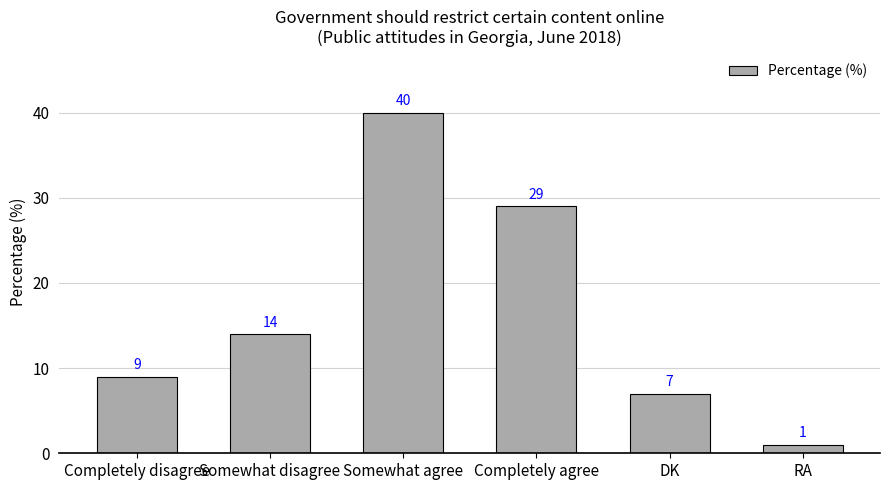

What is the difference between the values at Somewhat agree and Completely disagree?

31